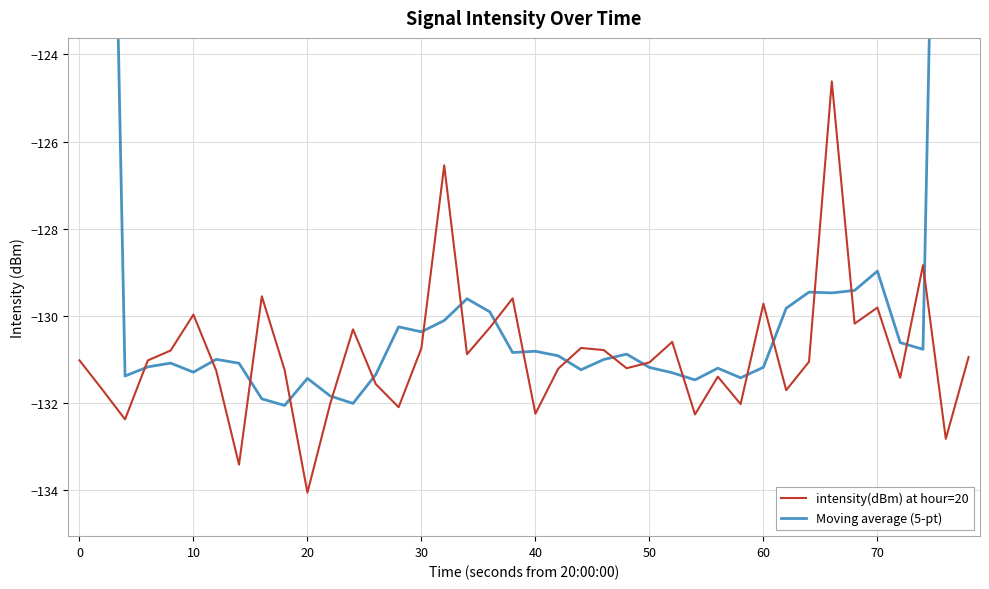

Which category has the lowest value in the intensity(dBm) at hour=20 series?

20